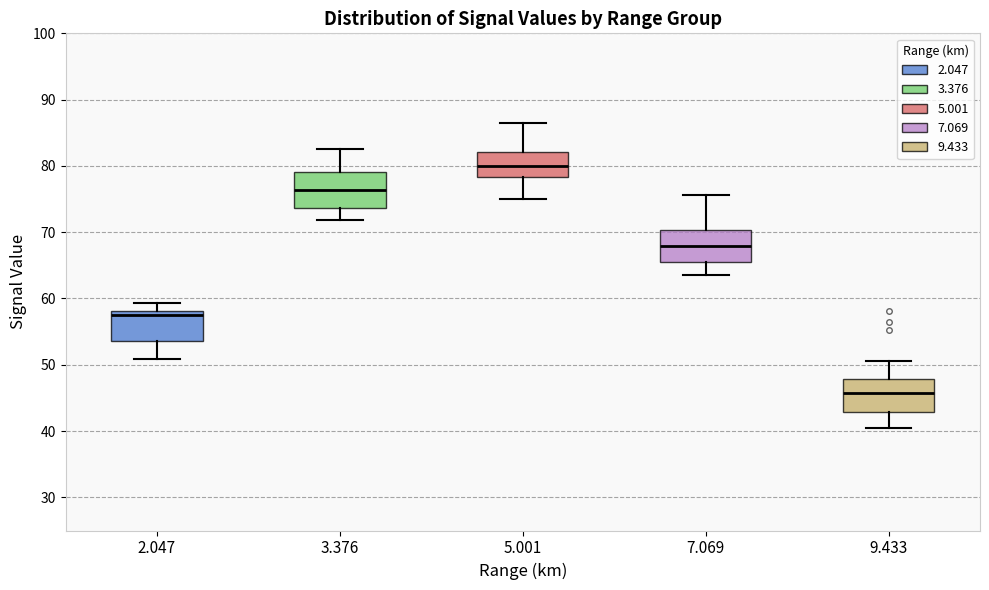

Reading left to right, read every box against the y-axis: the position of its median line, the range the box covers, and the ends of its whiskers. The values are not printed on the chart, so give them approximately, as read against the axis.

2.047: median 58 (just below the box's upper edge), box 54 to 58, whiskers 51 to 59
3.376: median 76, box 74 to 79, whiskers 72 to 83
5.001: median 80, box 78 to 82, whiskers 75 to 86
7.069: median 68, box 66 to 70, whiskers 64 to 76
9.433: median 46, box 43 to 48, whiskers 40 to 51